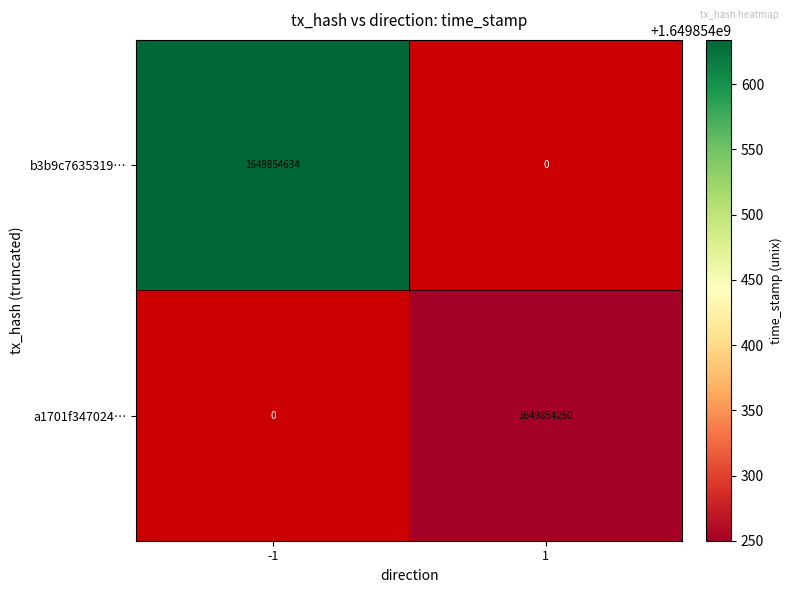

Count the number of data series in this chart.

2